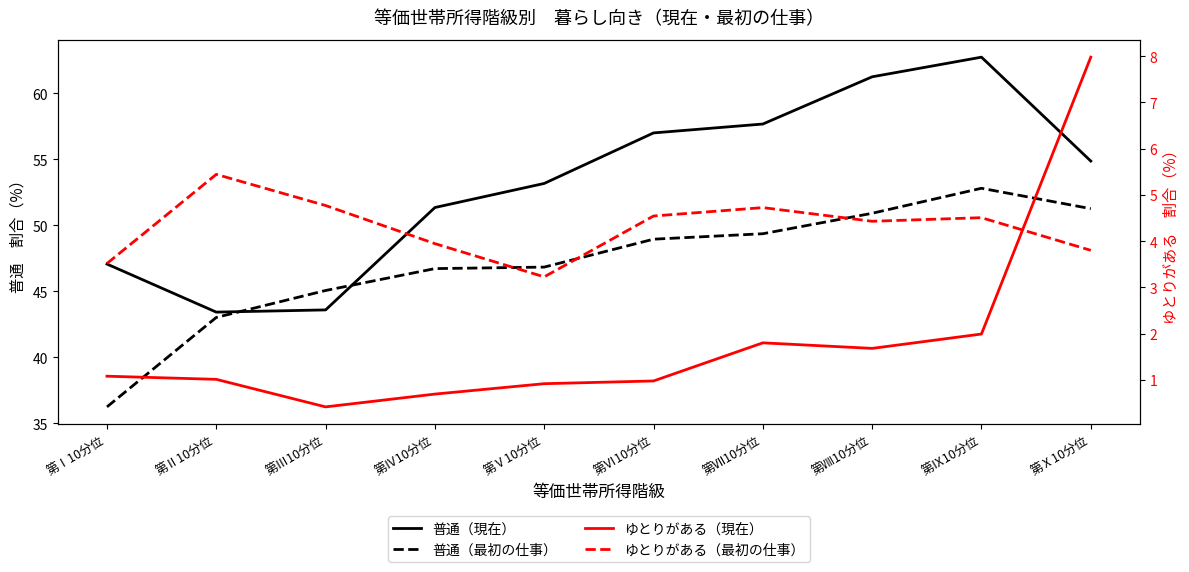

How many times do ゆとりがある（現在） and ゆとりがある（最初の仕事） cross each other?

1